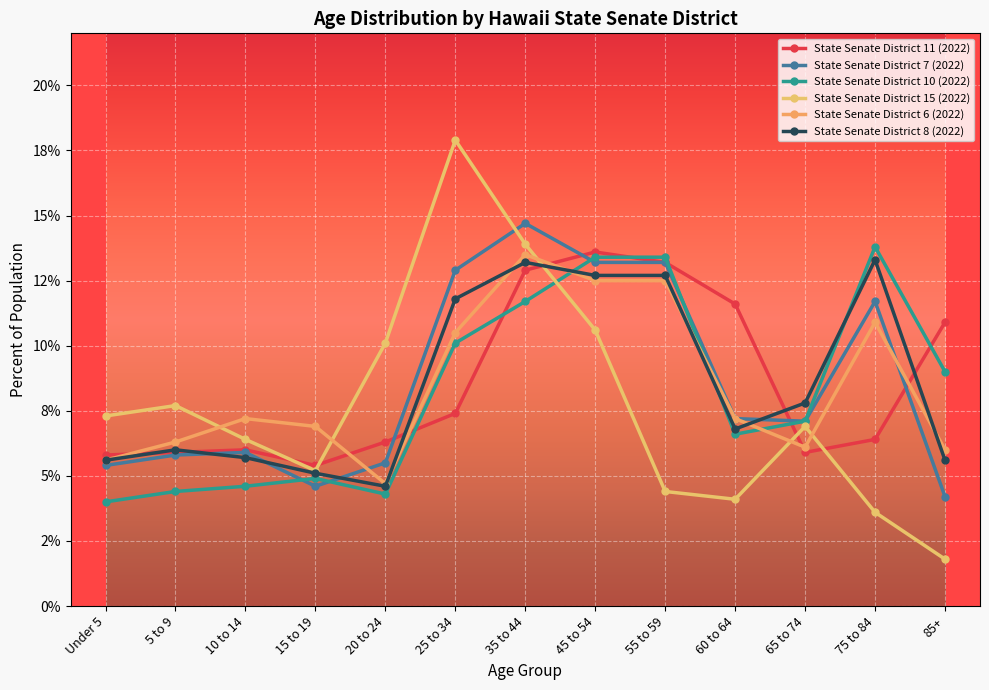

Where is the first local maximum for State Senate District 15 (2022)?

5 to 9